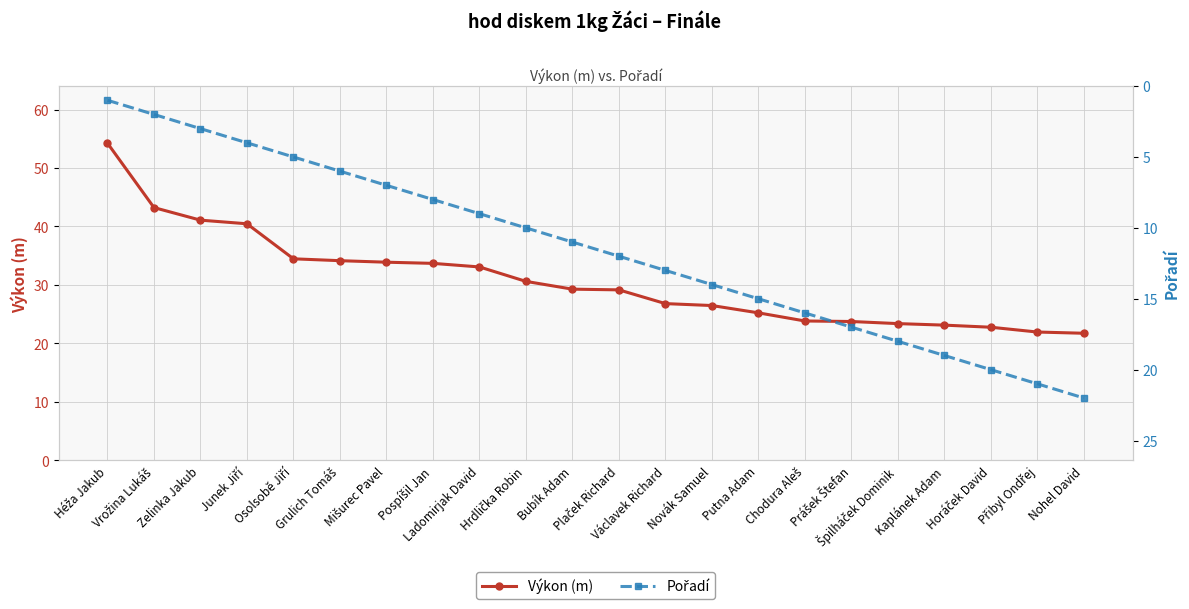

What is the difference between the Pořadí values at Grulich Tomáš and Kaplánek Adam?

13.0